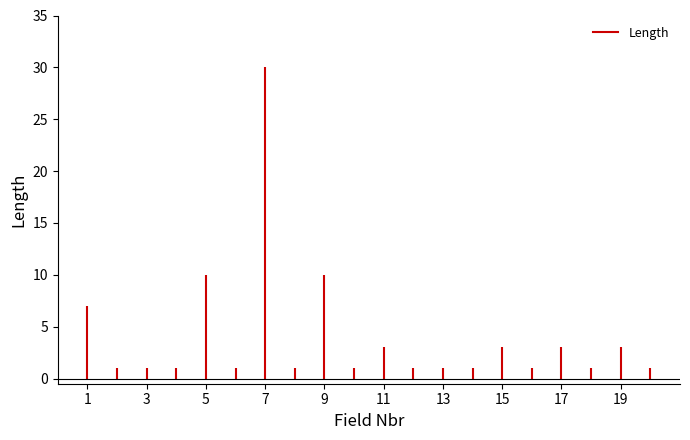

How many interior local valleys (lower than both neighbors) does the data have?

5